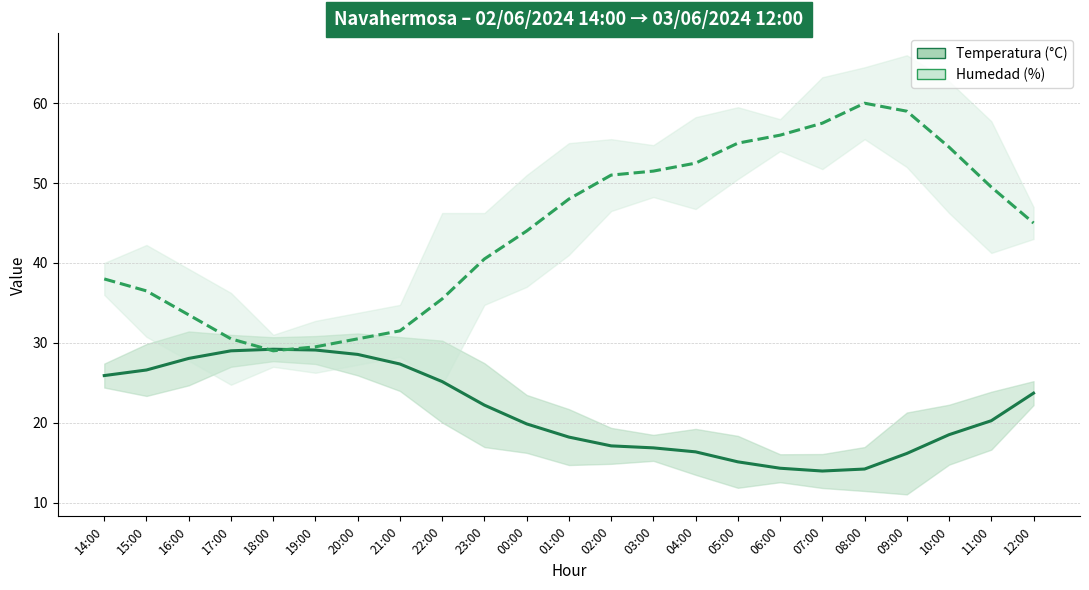

Which series ends up on top after the final intersection of Humedad (%) and Temperatura (°C)?

Humedad (%)